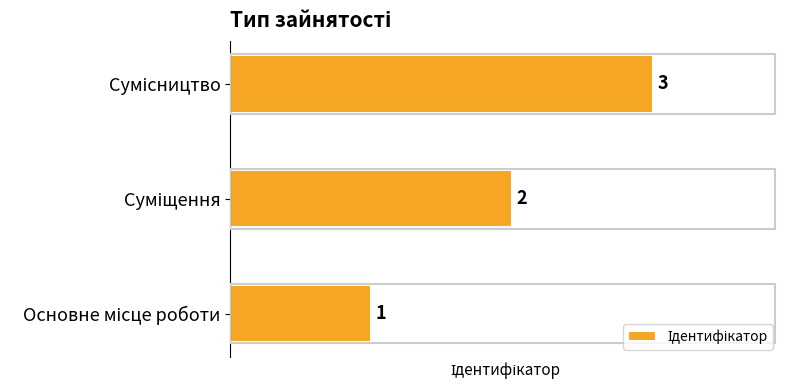

What is the greatest value displayed?

3